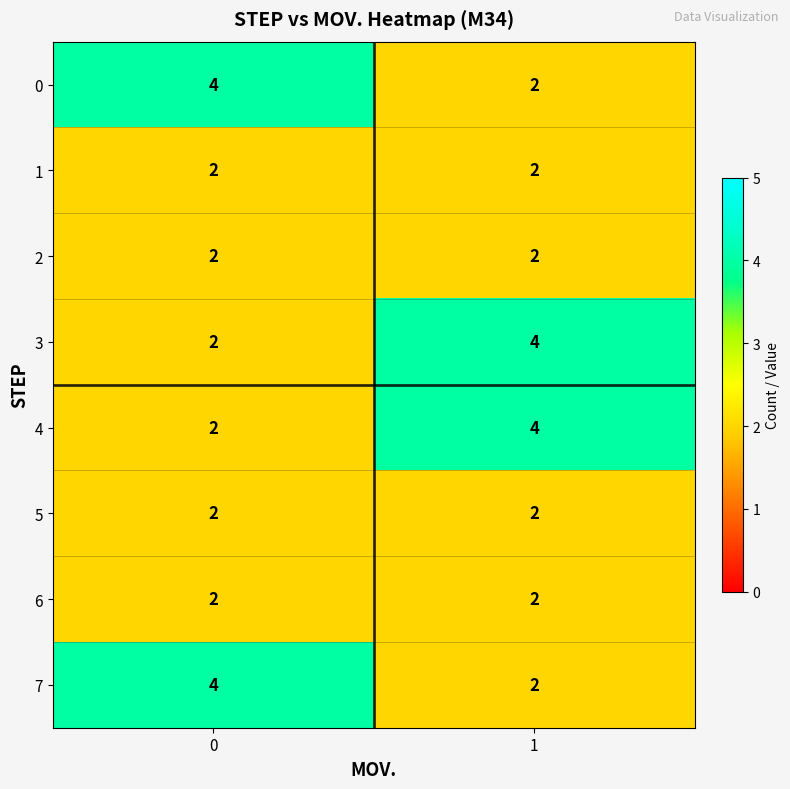

The 2 series shows 3 at 1. True or false?

False